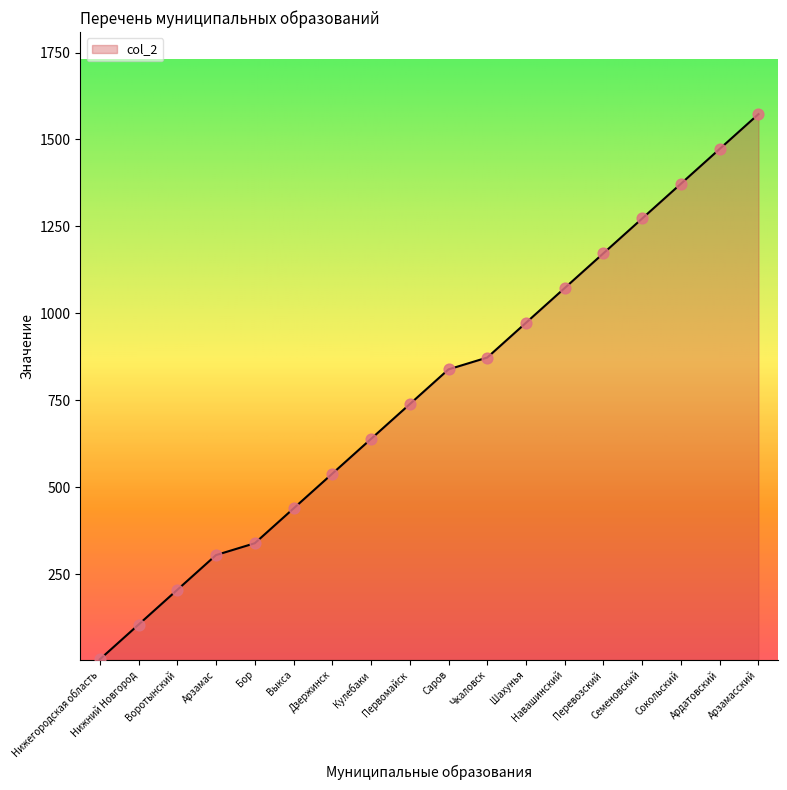

Approximately how many times larger is the value at Навашинский compared to Перевозский?

0.9